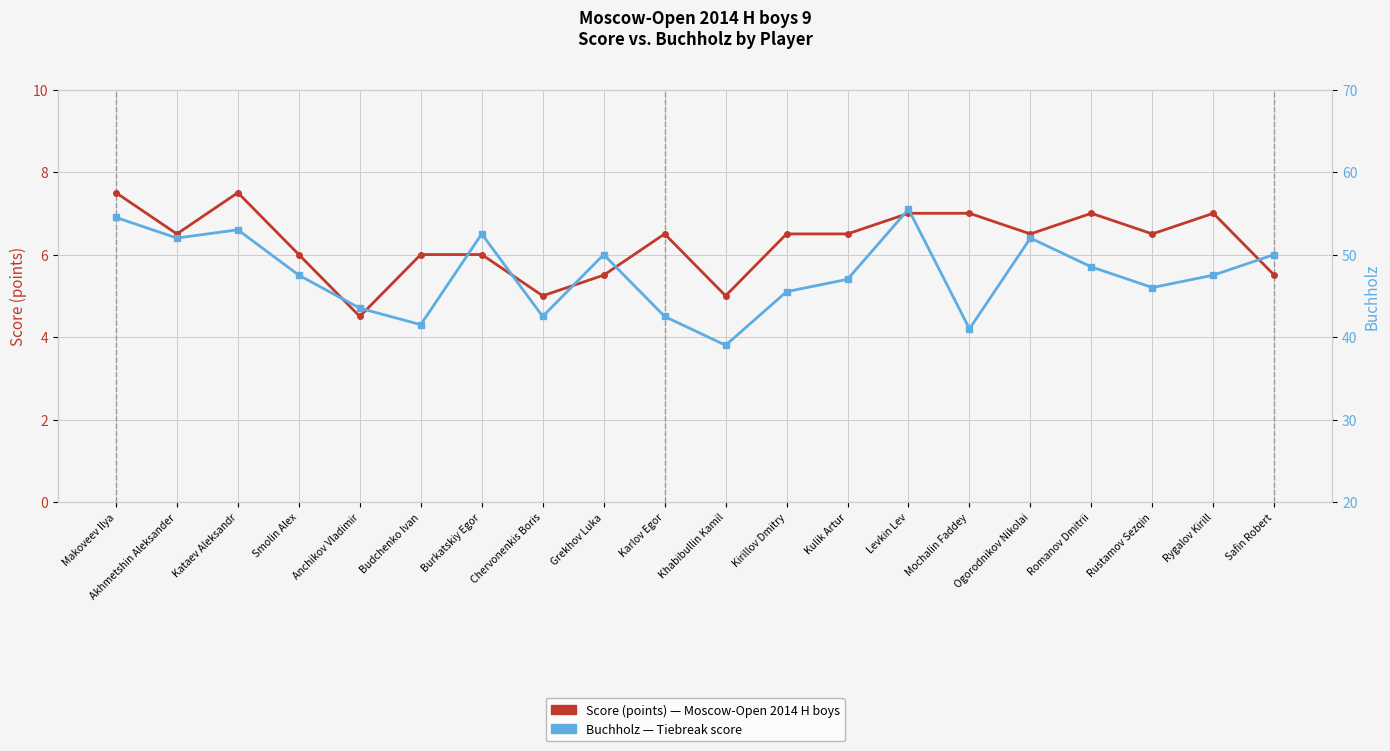

What is the sum of the Score (points) values at Makoveev Ilya and Rustamov Sezqin?

14.0